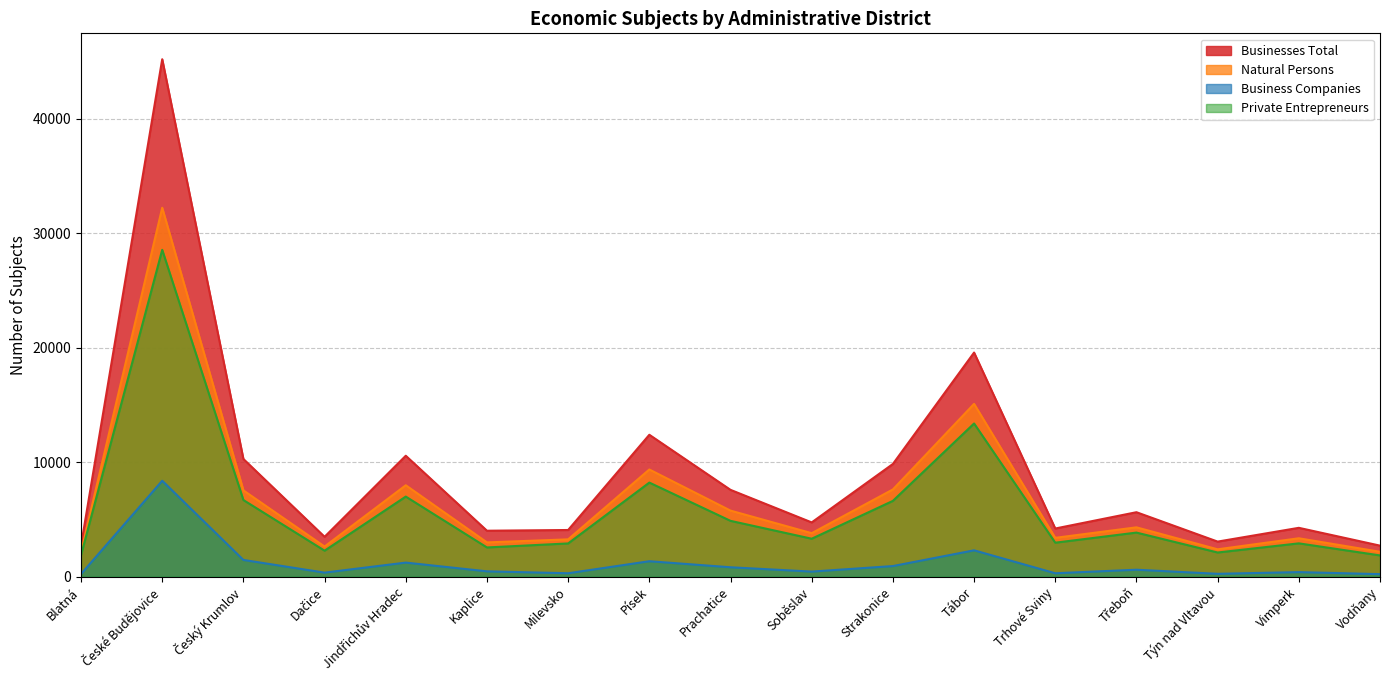

Reading right to left, extract all data points from this chart.

Businesses Total: Vodňany=2719	Vimperk=4275	Týn nad Vltavou=3072	Třeboň=5639	Trhové Sviny=4215	Tábor=19586	Strakonice=9853	Soběslav=4748	Prachatice=7592	Písek=12404	Milevsko=4085	Kaplice=4022	Jindřichův Hradec=10572	Dačice=3492	Český Krumlov=10288	České Budějovice=45211	Blatná=2736
Natural Persons: Vodňany=2182	Vimperk=3362	Týn nad Vltavou=2398	Třeboň=4318	Trhové Sviny=3400	Tábor=15103	Strakonice=7627	Soběslav=3807	Prachatice=5779	Písek=9371	Milevsko=3268	Kaplice=3002	Jindřichův Hradec=7993	Dačice=2642	Český Krumlov=7545	České Budějovice=32234	Blatná=2157
Business Companies: Vodňany=229	Vimperk=407	Týn nad Vltavou=258	Třeboň=615	Trhové Sviny=307	Tábor=2310	Strakonice=935	Soběslav=451	Prachatice=830	Písek=1357	Milevsko=307	Kaplice=474	Jindřichův Hradec=1238	Dačice=361	Český Krumlov=1470	České Budějovice=8387	Blatná=241
Private Entrepreneurs: Vodňany=1865	Vimperk=2918	Týn nad Vltavou=2119	Třeboň=3859	Trhové Sviny=2977	Tábor=13390	Strakonice=6629	Soběslav=3323	Prachatice=4884	Písek=8227	Milevsko=2911	Kaplice=2561	Jindřichův Hradec=7004	Dačice=2278	Český Krumlov=6703	České Budějovice=28558	Blatná=1889